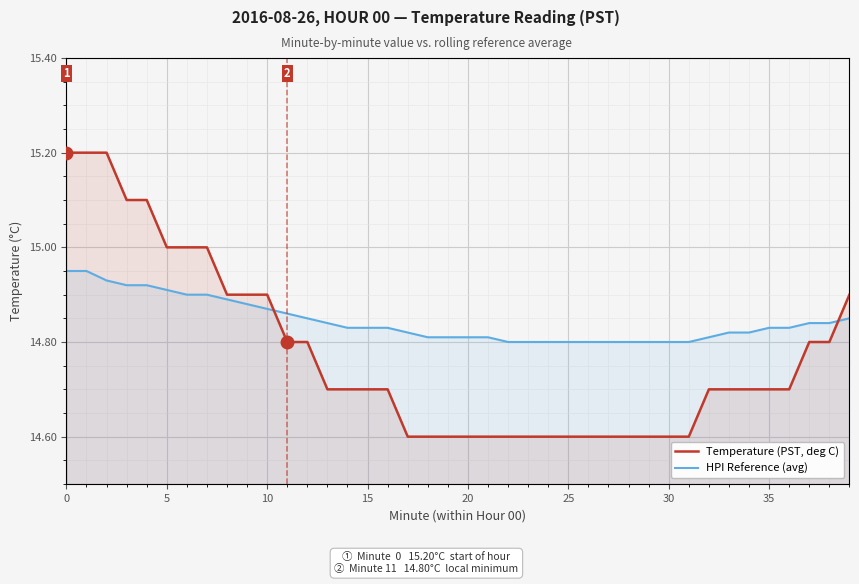

Rank the series at 17 from lowest to highest value.

Temperature (PST, deg C), HPI Reference (avg)